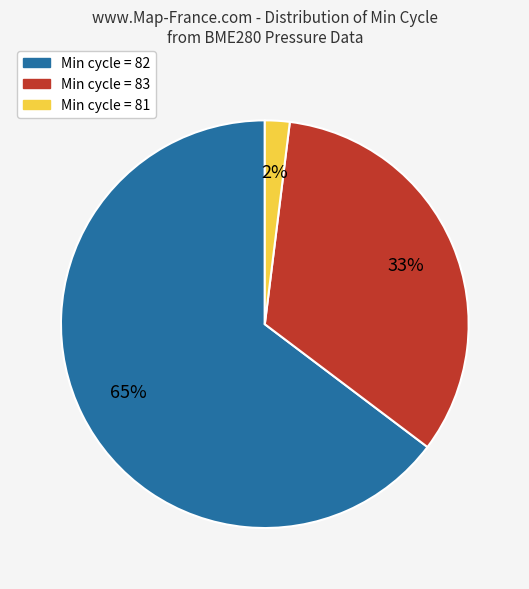

Between Min cycle = 83 and Min cycle = 81, which is larger?

Min cycle = 83